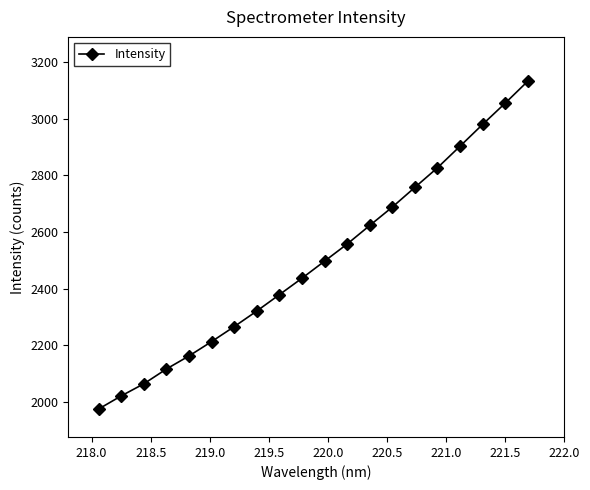

What is the value of the 4th point from the left?

2116.6